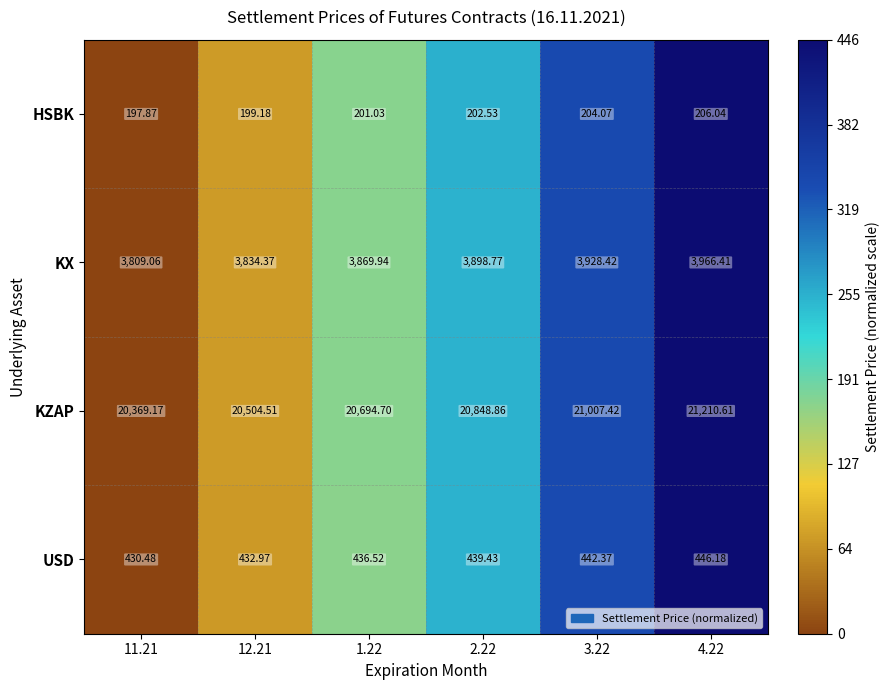

How many data points in USD are above 439?

3